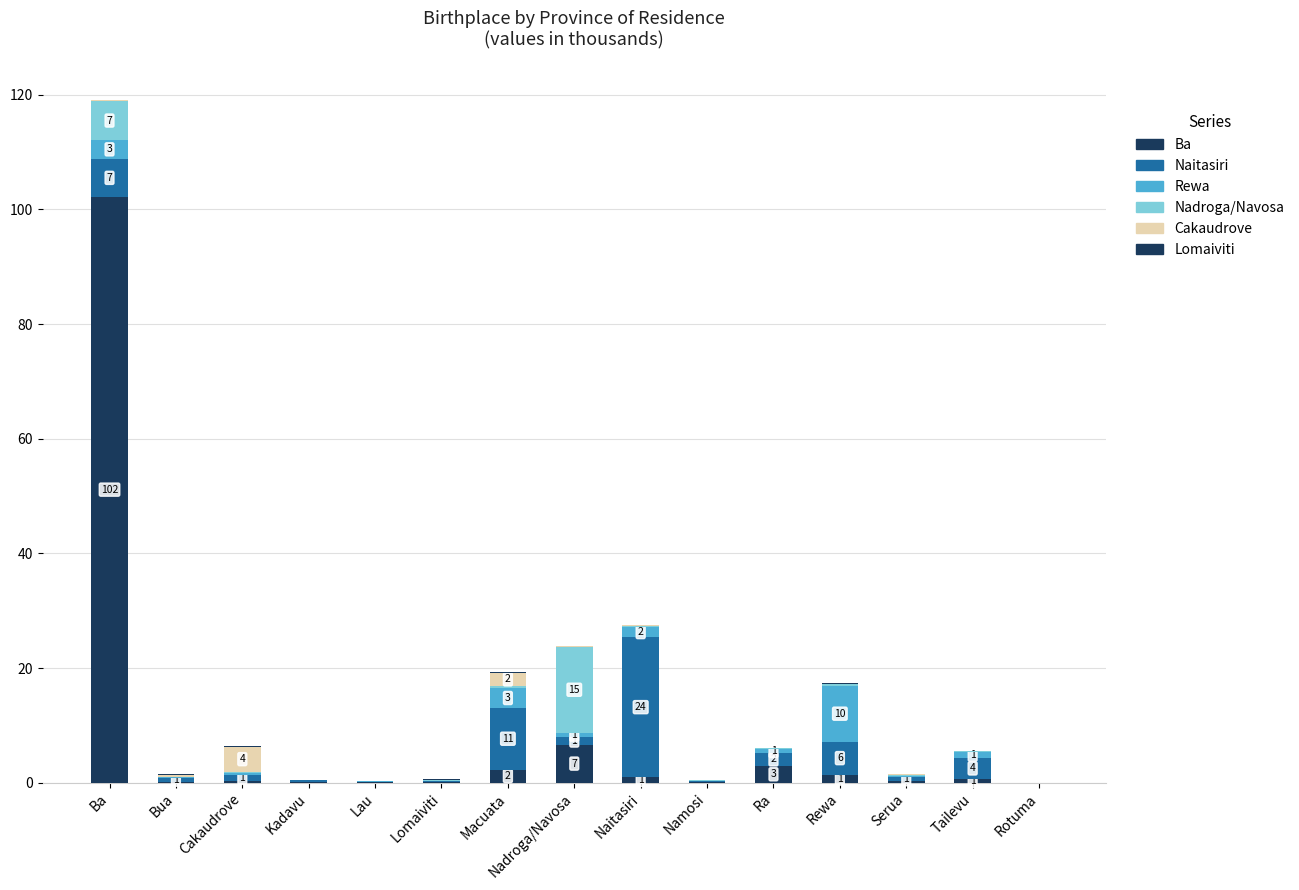

The Ba series shows 0.1 at Lau. True or false?

False